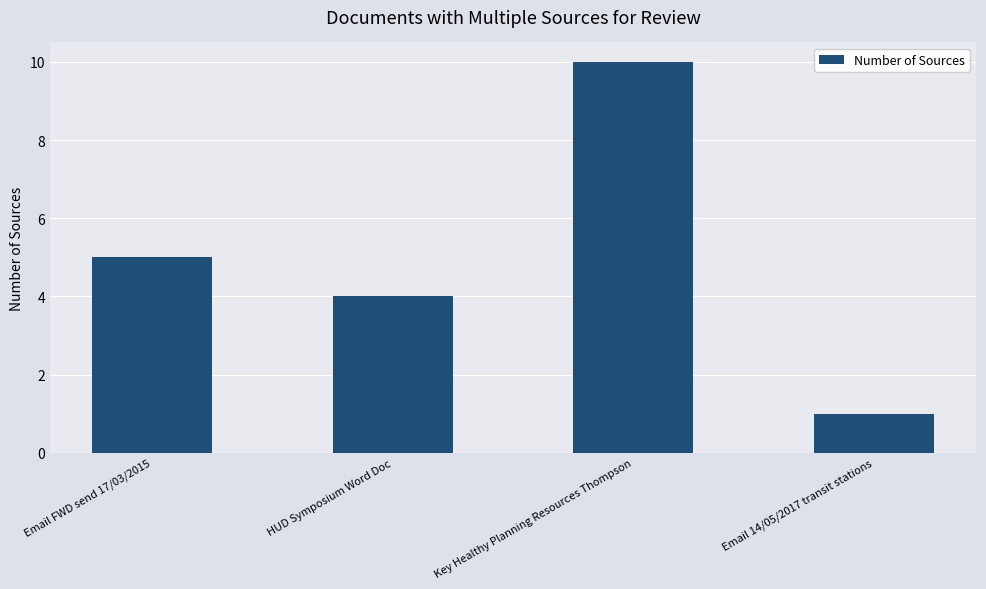

What value does the data have at Email 14/05/2017 transit stations?

1